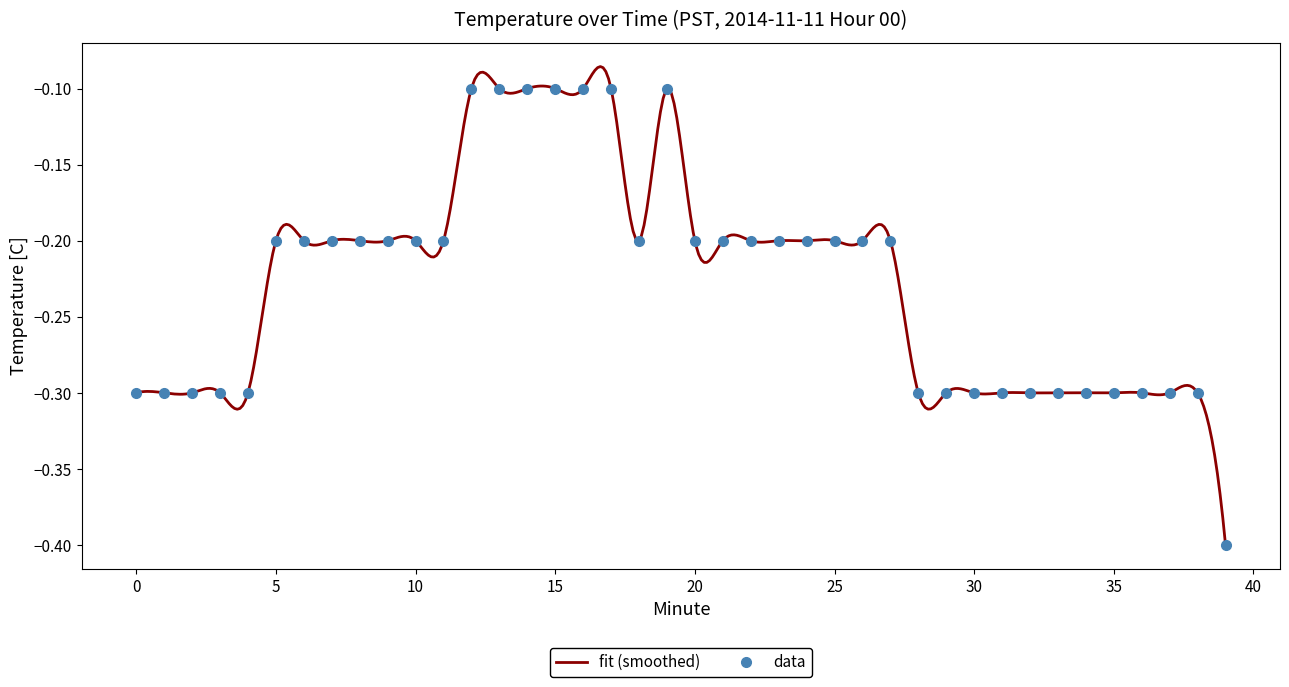

What is the sum of the values at 7 and 5?

-0.4